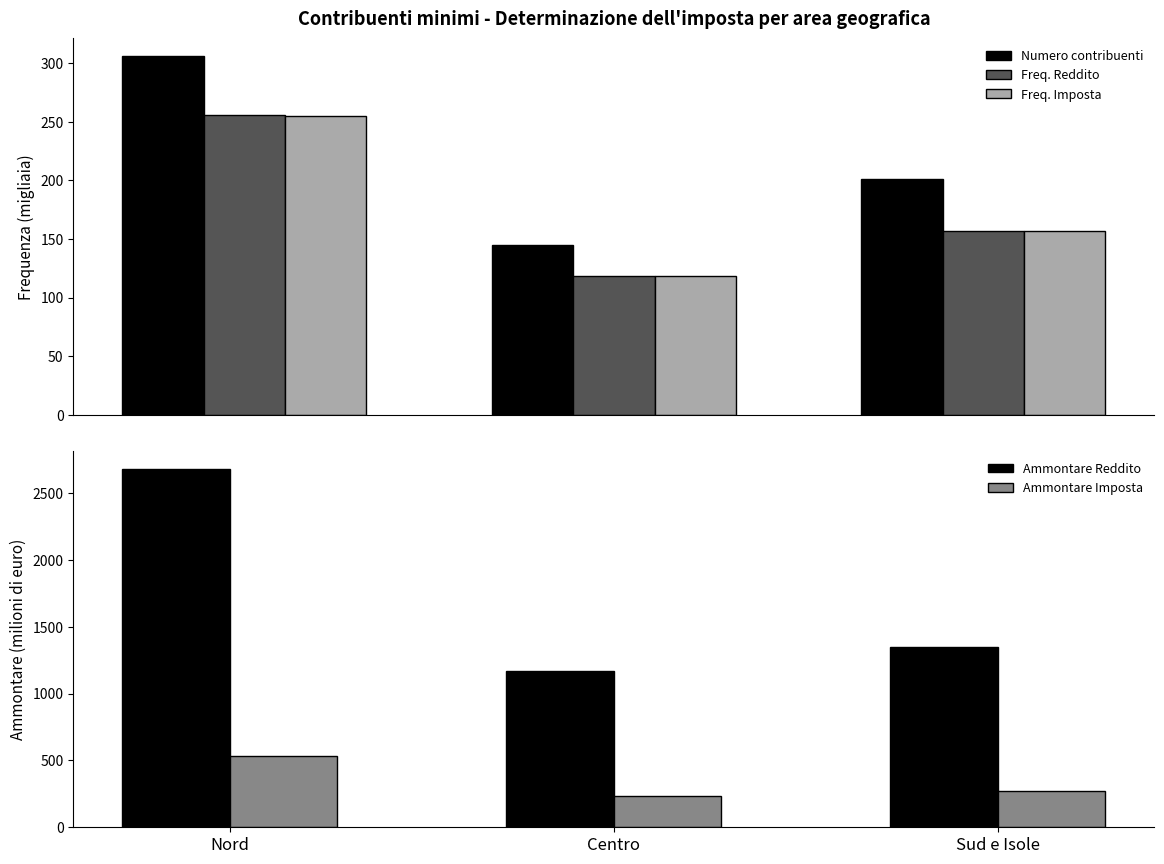

What is the approximate value of Ammontare Reddito at Nord?

2679.1